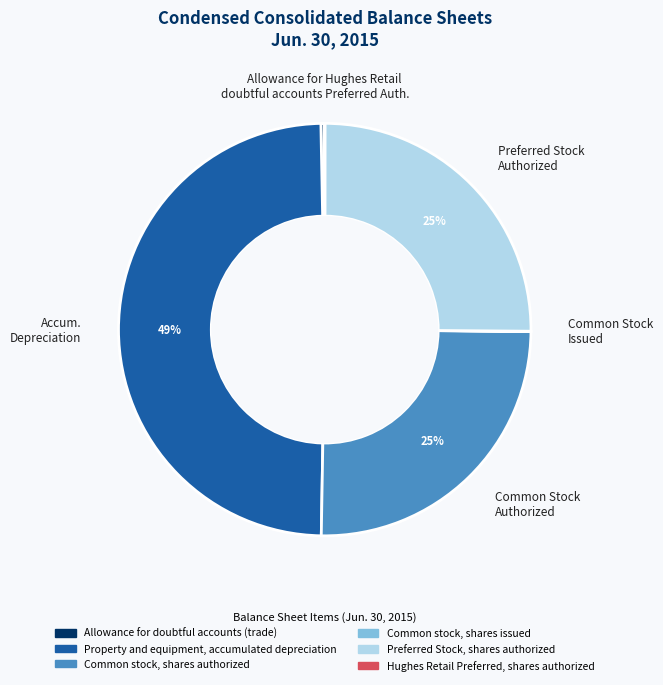

Do Preferred Stock Authorized and Allowance for doubtful accounts together represent more than half of the pie?

No